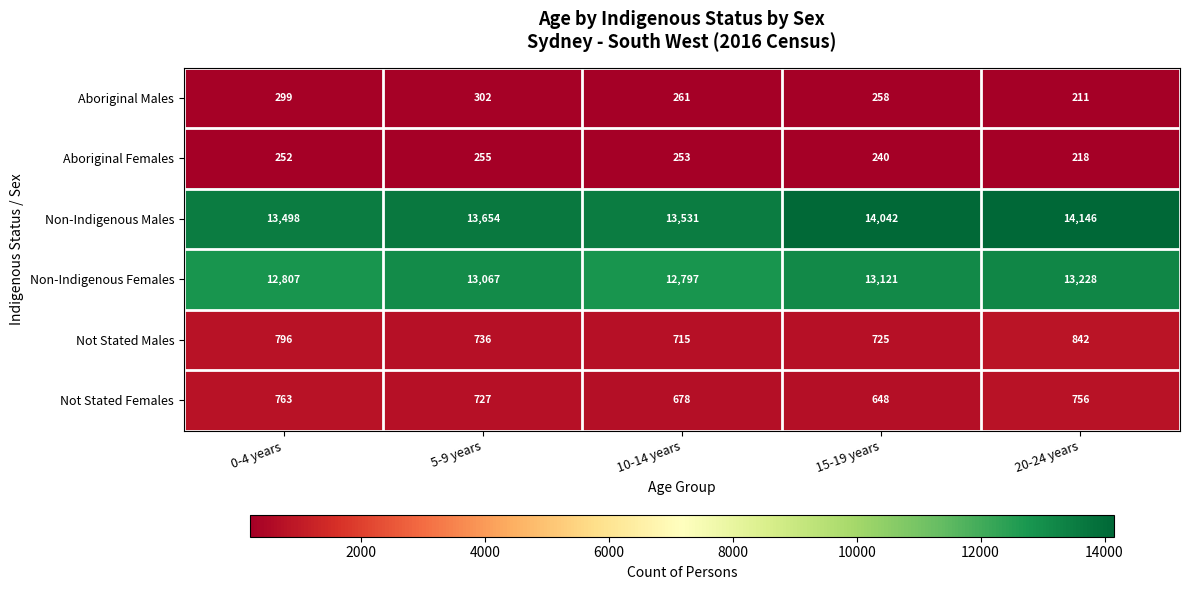

What is the smallest value displayed?

211